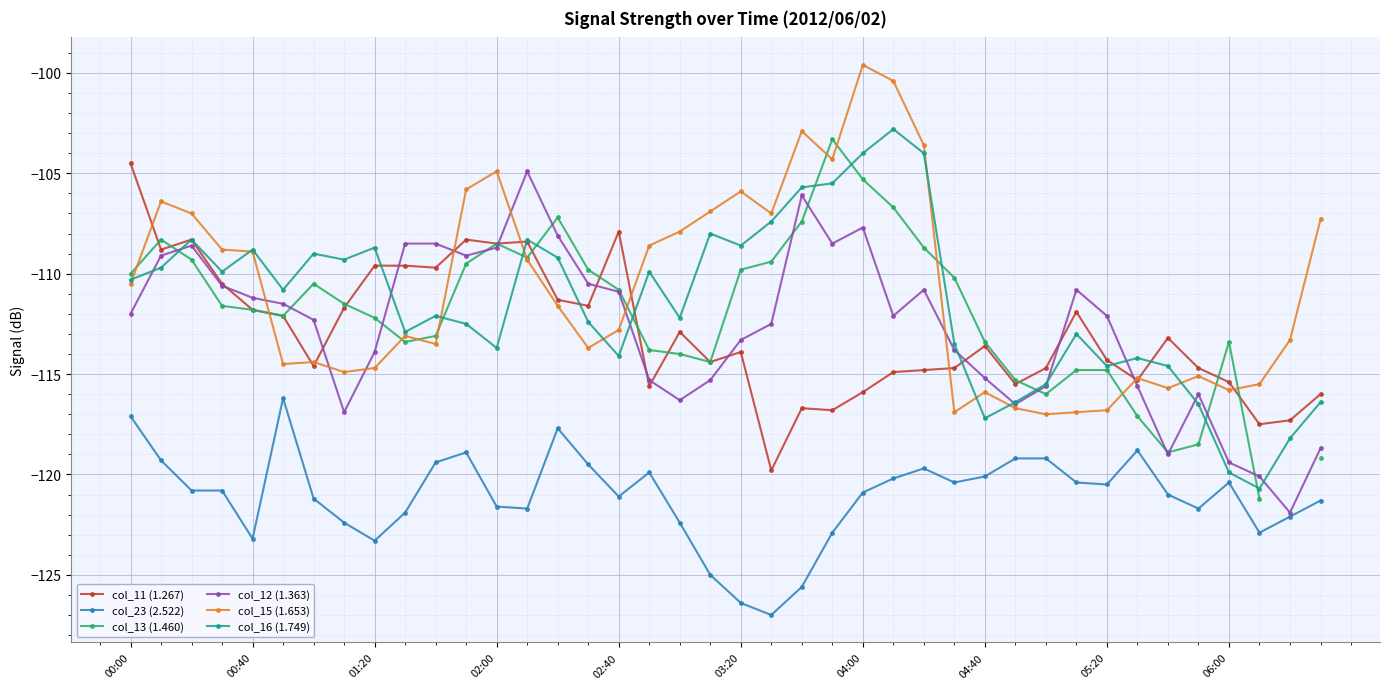

What is the difference between the maximum and minimum values in the col_12 (1.363) series?

17.0